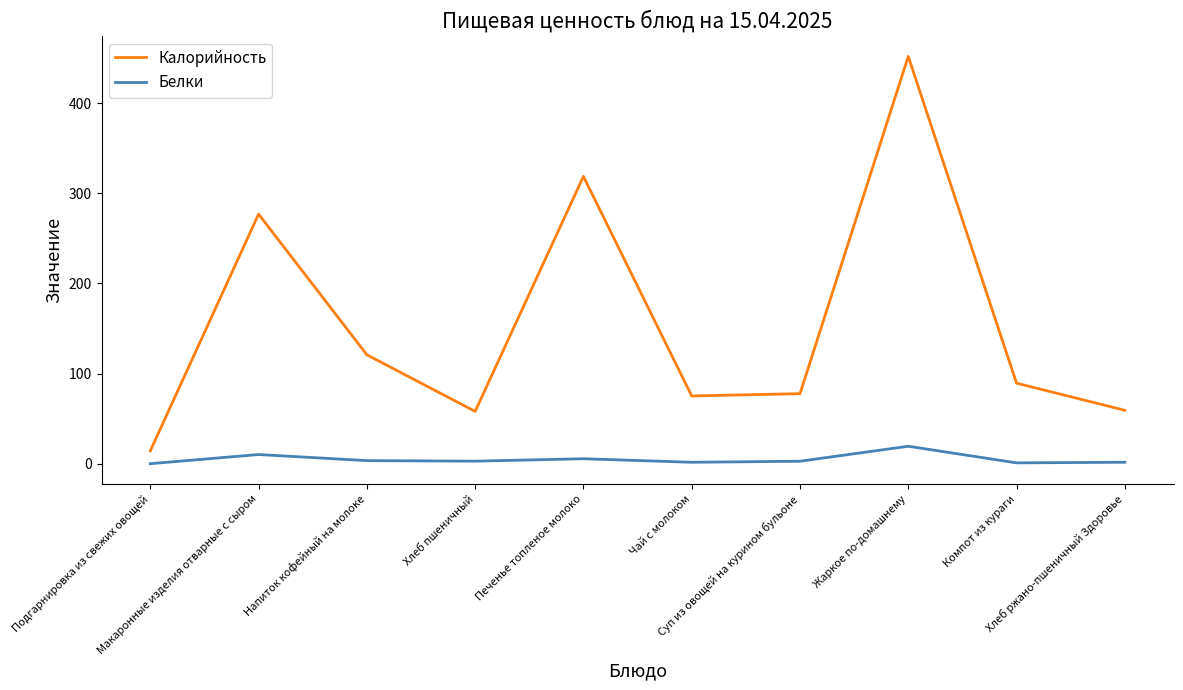

Where does the Калорийность series first go above 89?

Макаронные изделия отварные с сыром